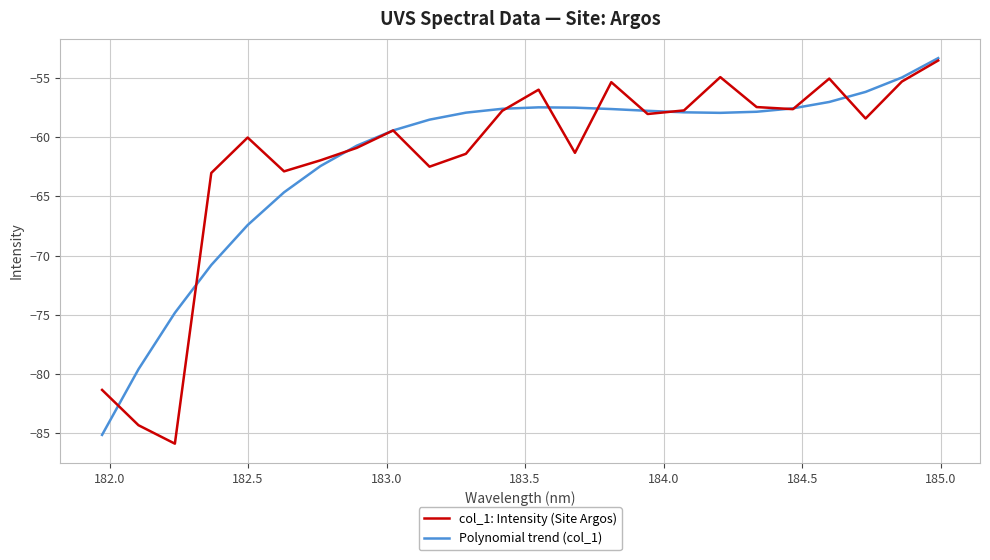

How many interior local valleys does the col_1: Intensity (Site Argos) series have?

7